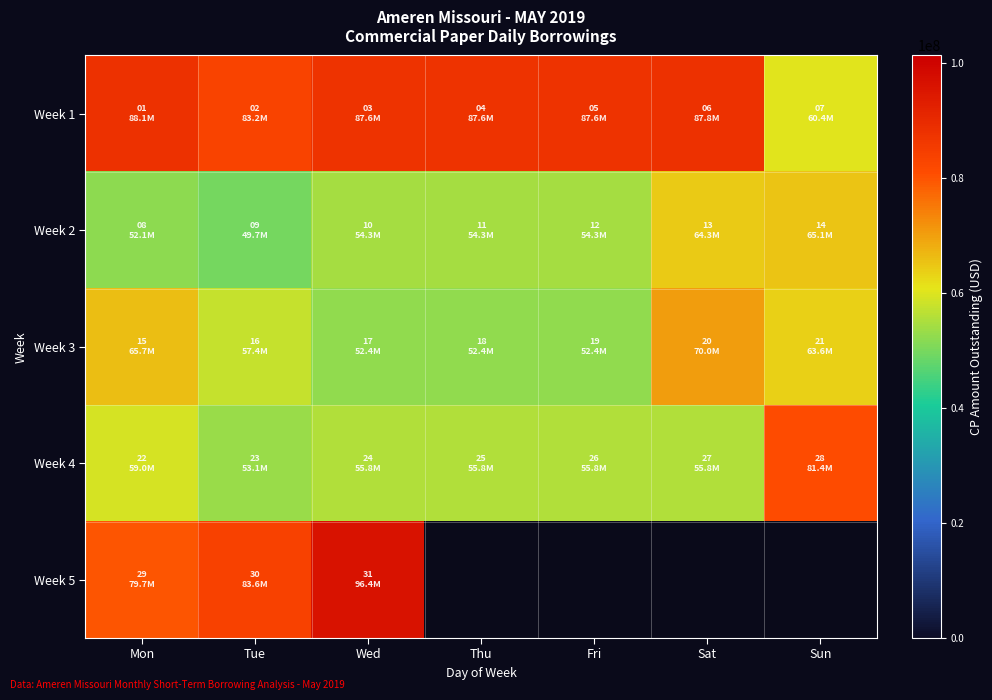

Which category has the lowest value across all series?

Tue